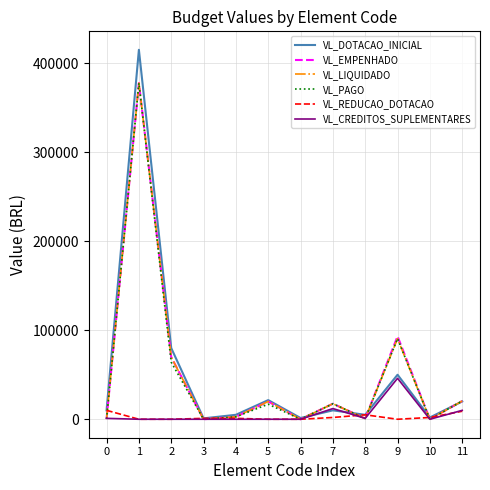

Which label corresponds to the largest value in the chart?

1